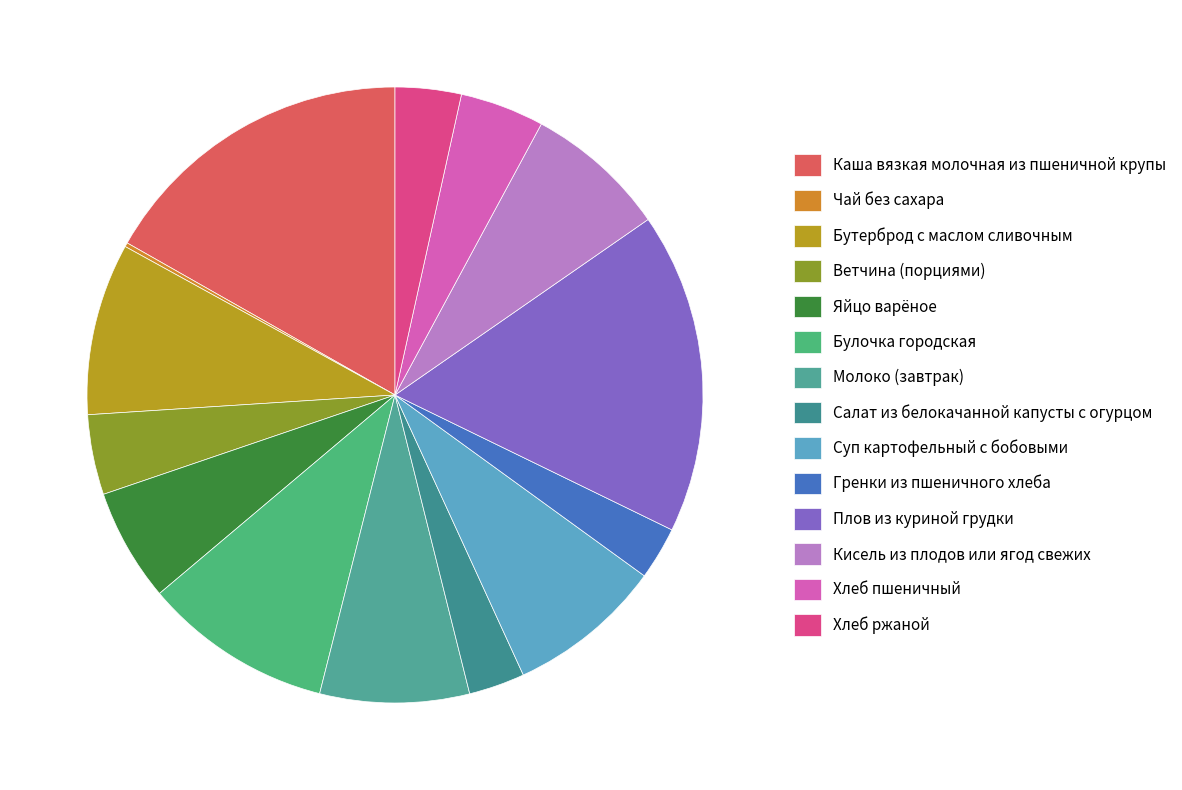

Is it true that Каша вязкая молочная из пшеничной крупы is 6% of the pie?

False